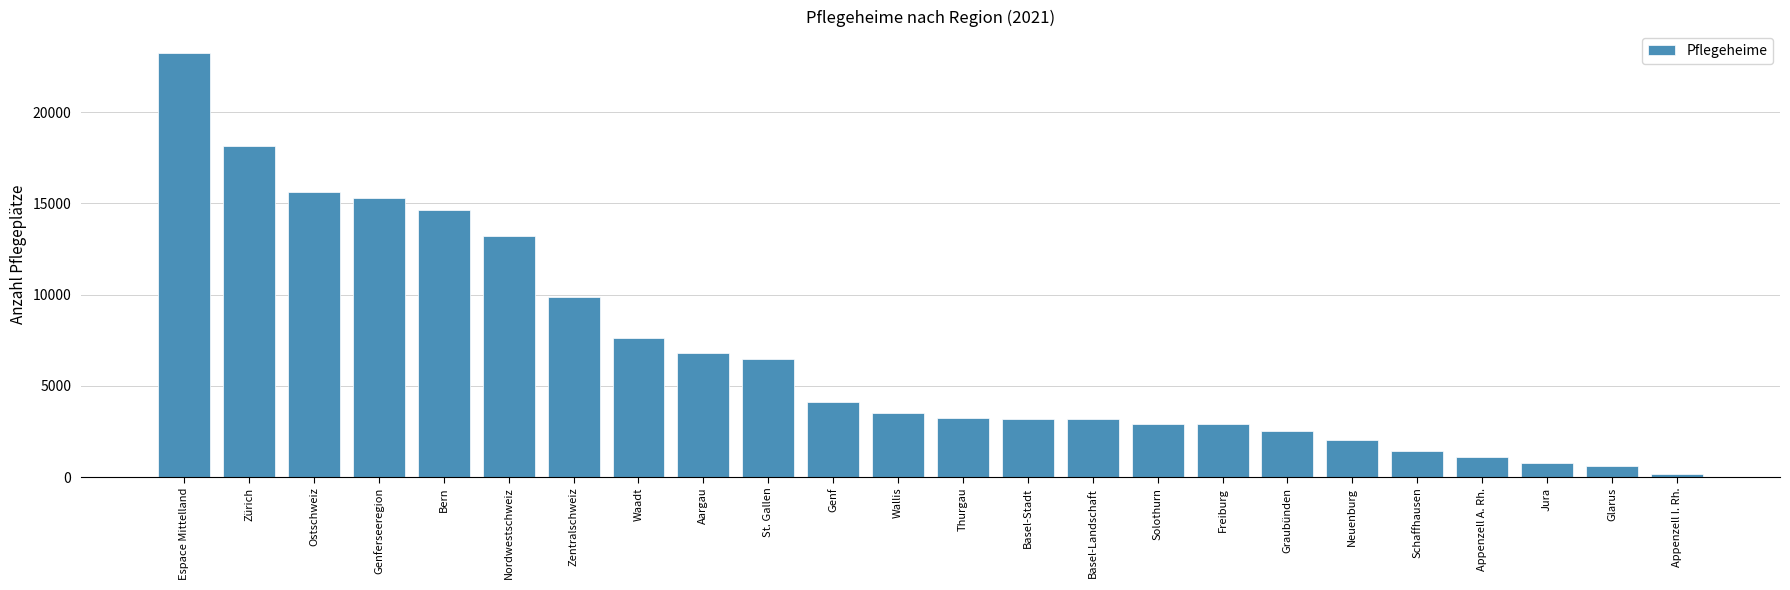

The chart shows a value of 2039 at Neuenburg. True or false?

True